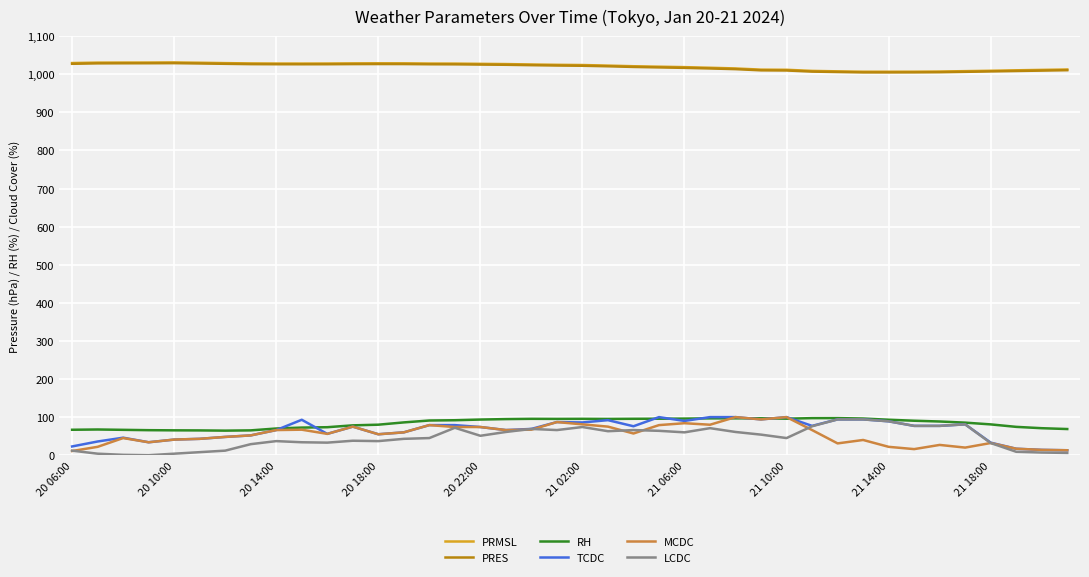

True or false: PRMSL and LCDC cross at least once.

False